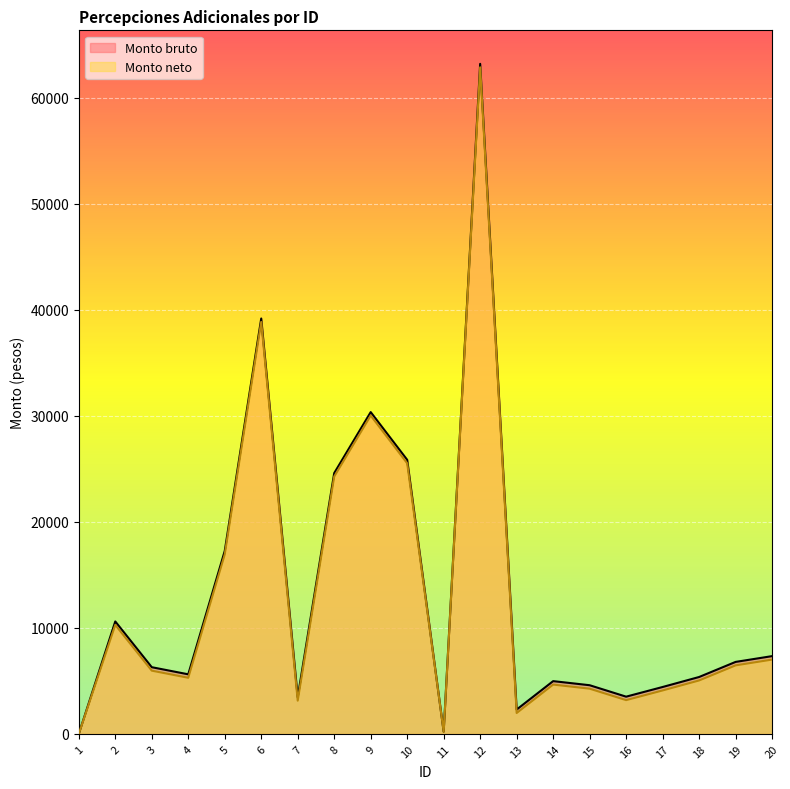

Is it true that Monto neto equals 2856.6 at 2?

False